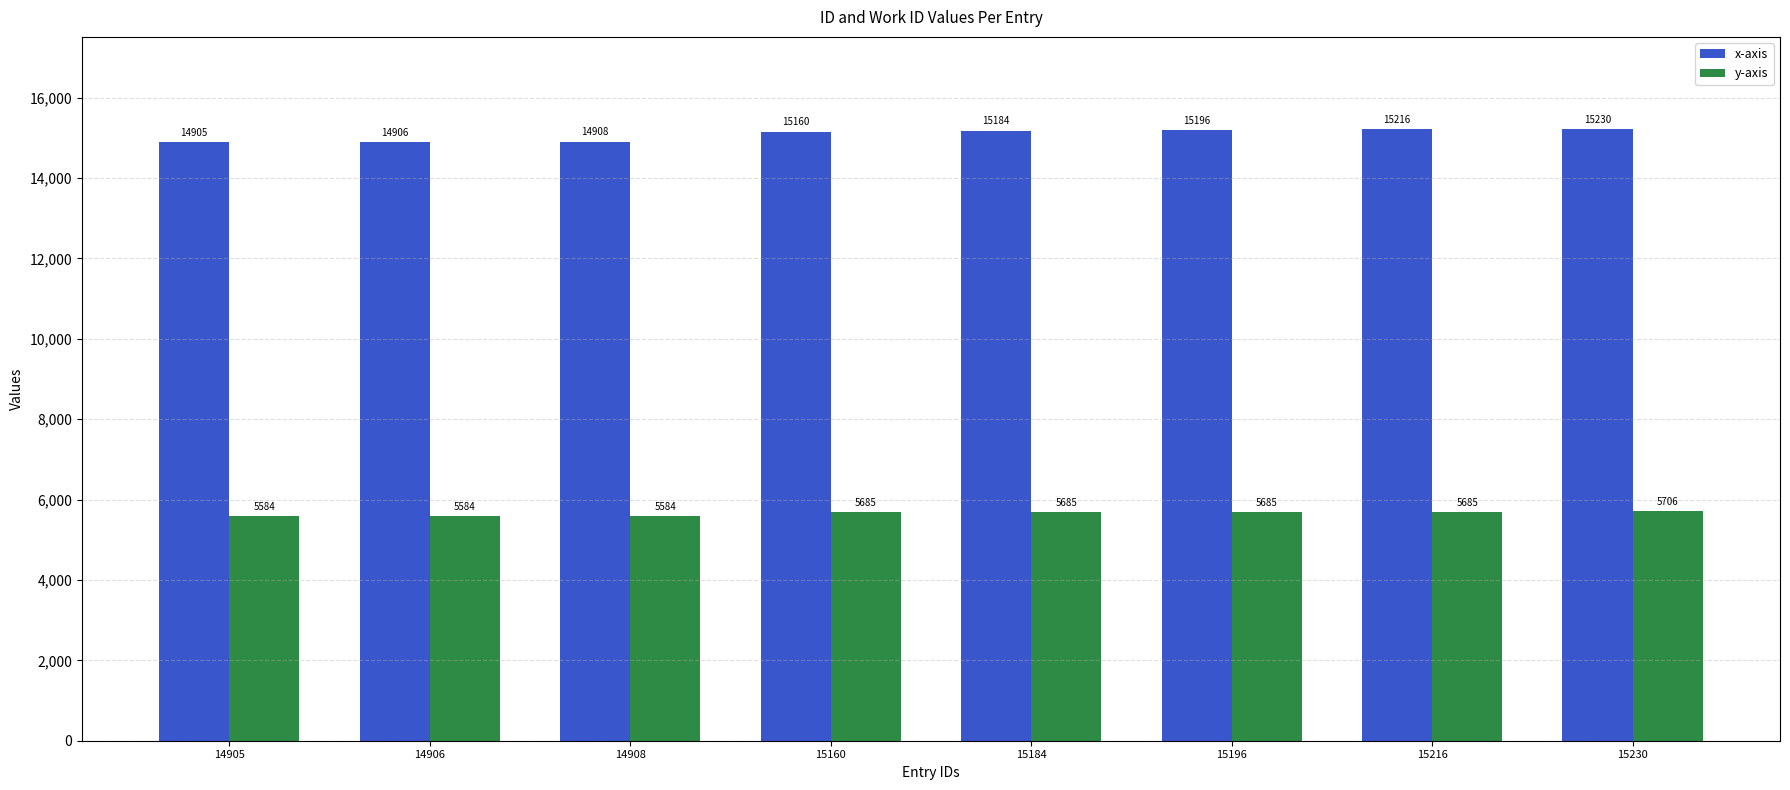

Is the value of y-axis at 14908 greater than the value of x-axis at 15230?

No